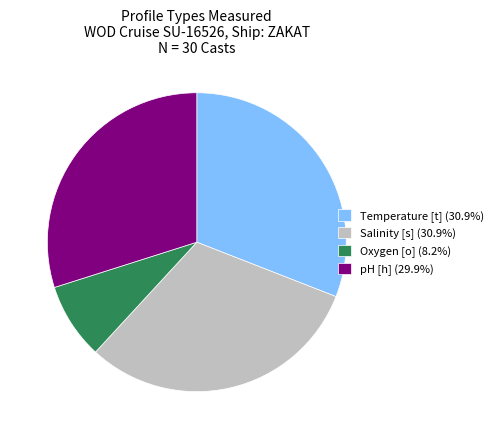

Does any single category account for the majority?

No